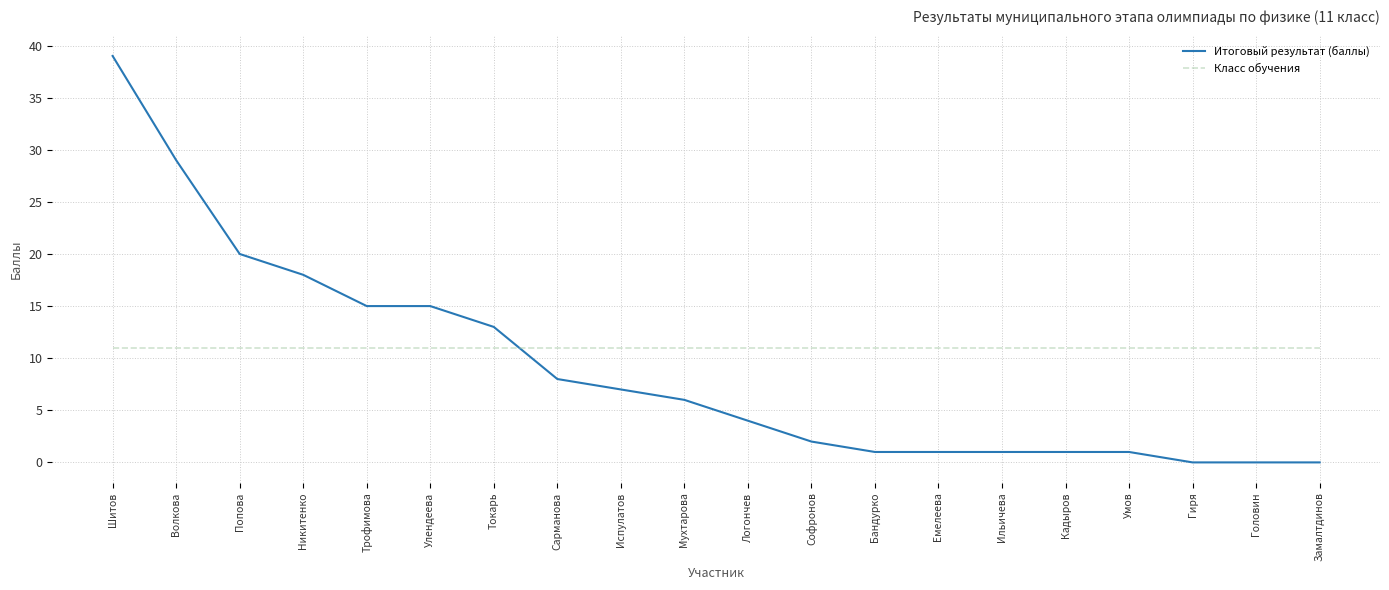

At which label does Итоговый результат (баллы) reach its peak?

Шитов